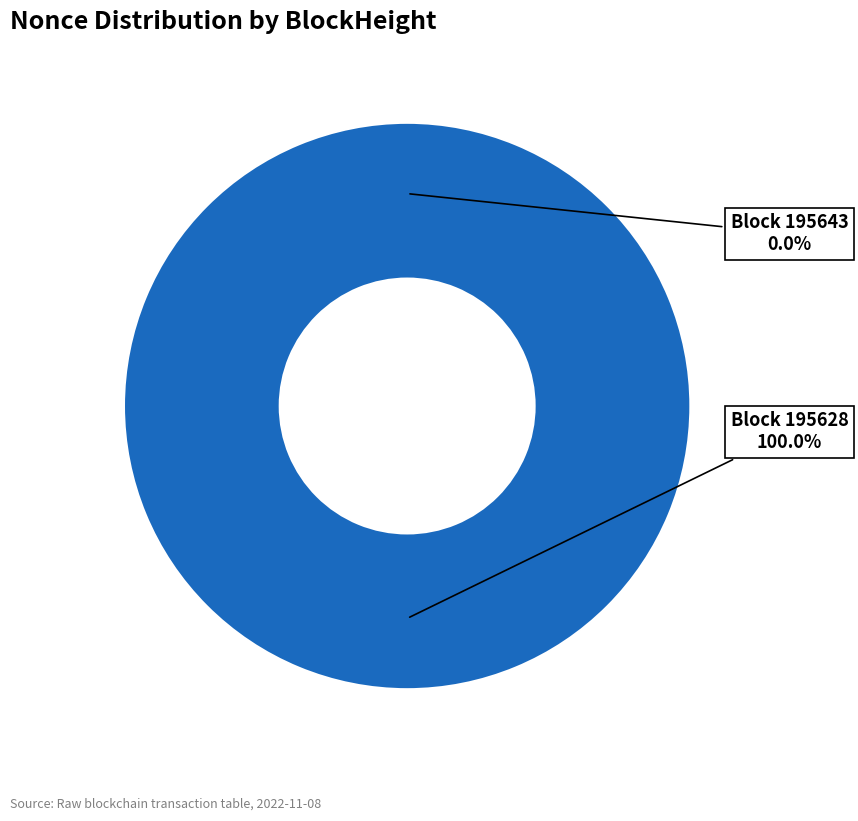

Which slice represents more than half of the pie?

195628